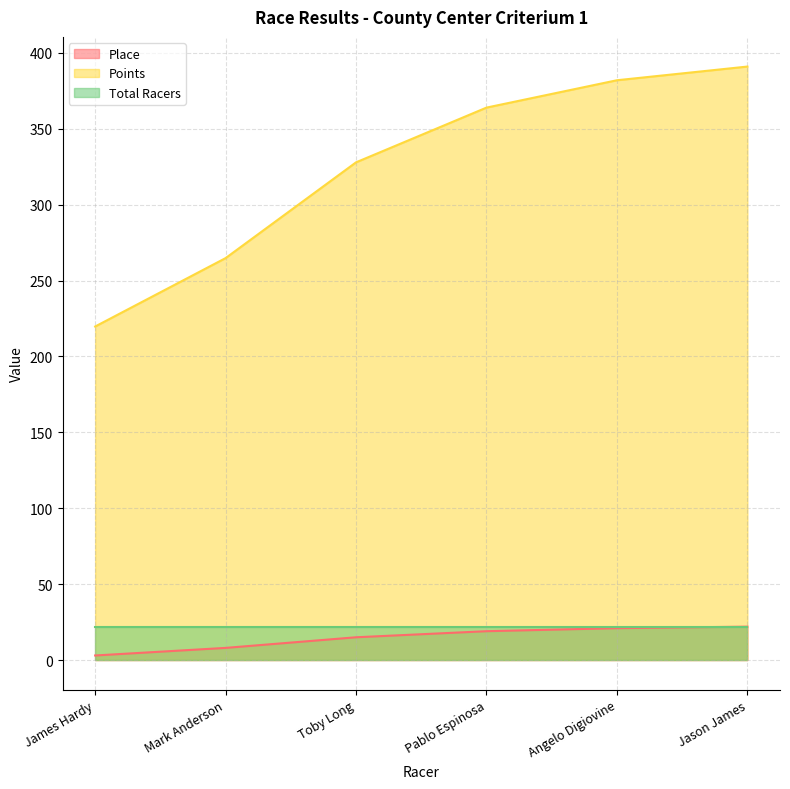

Which series has the widest spread of values?

Points